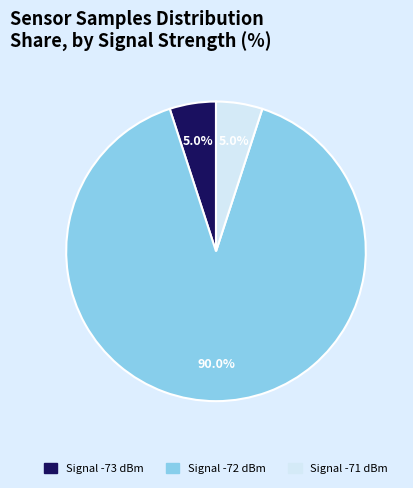

Is there a majority slice in this chart?

Yes